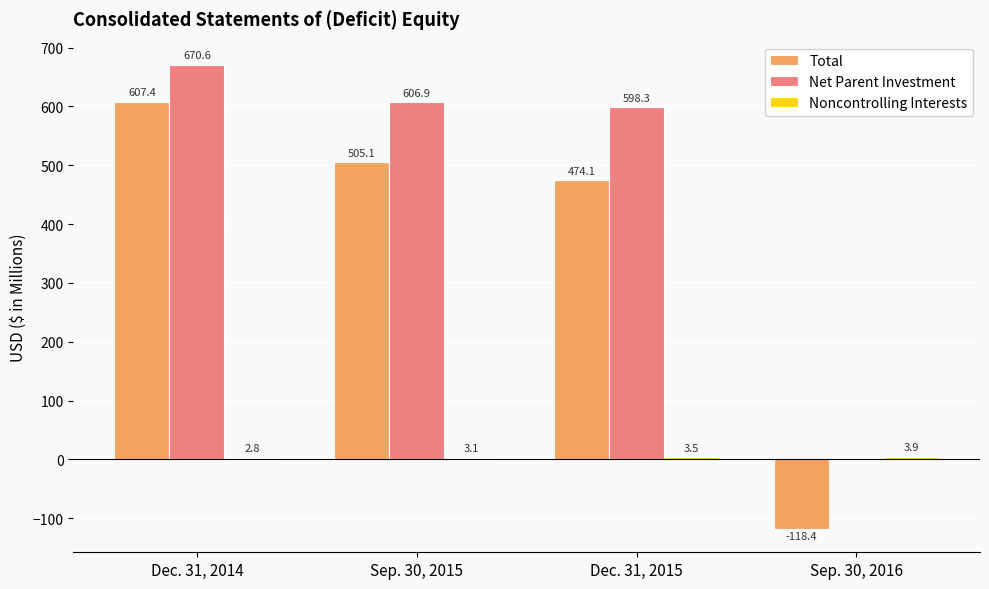

Which series changed the most between Dec. 31, 2014 and Sep. 30, 2015?

Total